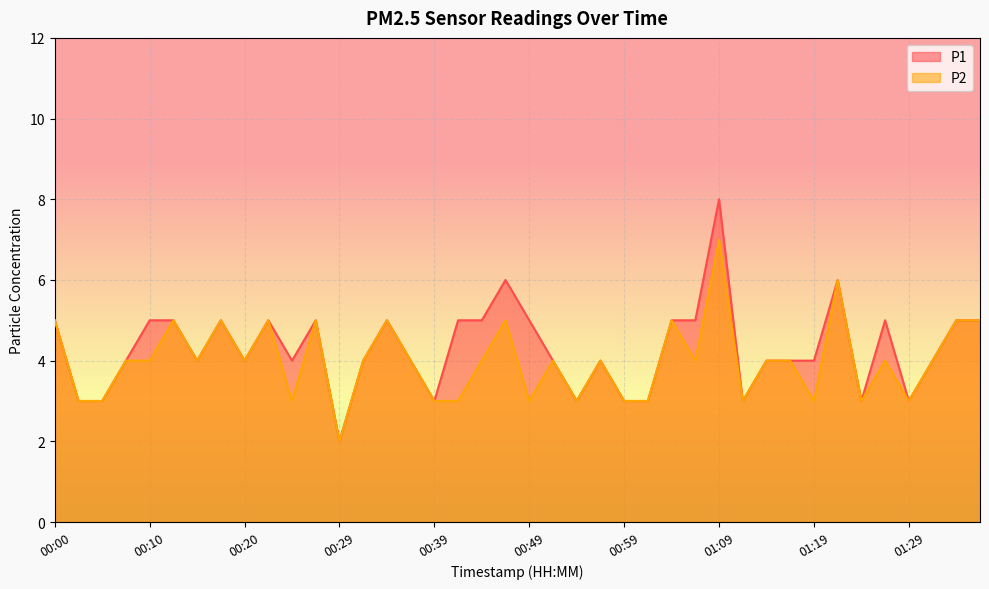

Between 00:10 and 00:22, which is larger?

00:10